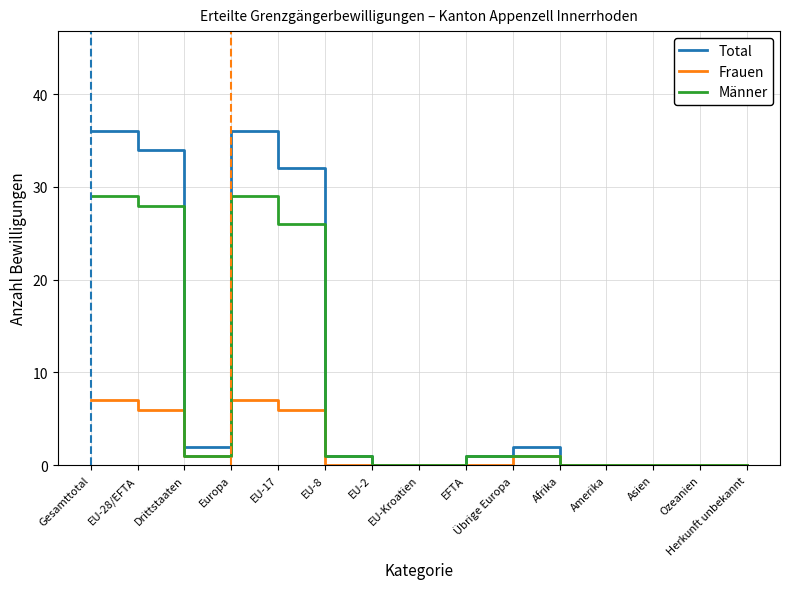

What is the difference between the Frauen values at EU-Kroatien and Gesamttotal?

7